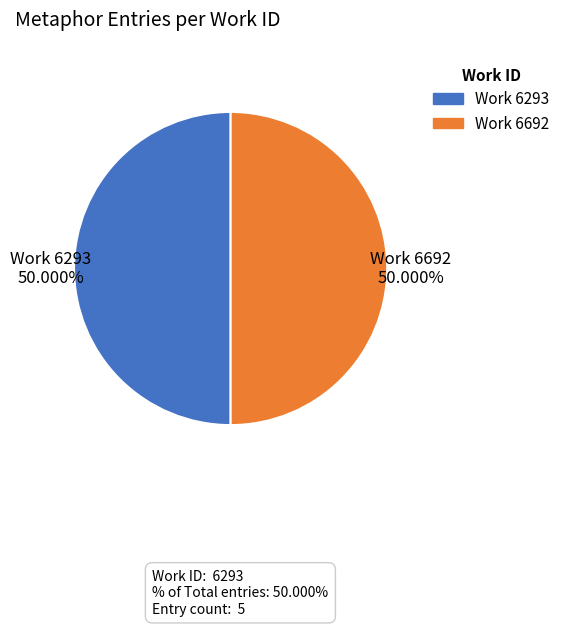

What is the ratio of the value at Work 6692 to the value at Work 6293?

1.0